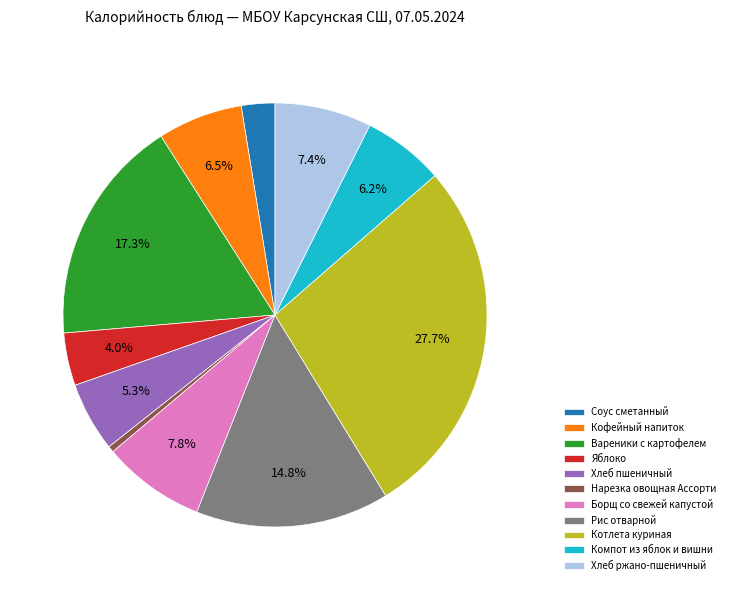

Count the number of slices in the pie.

11